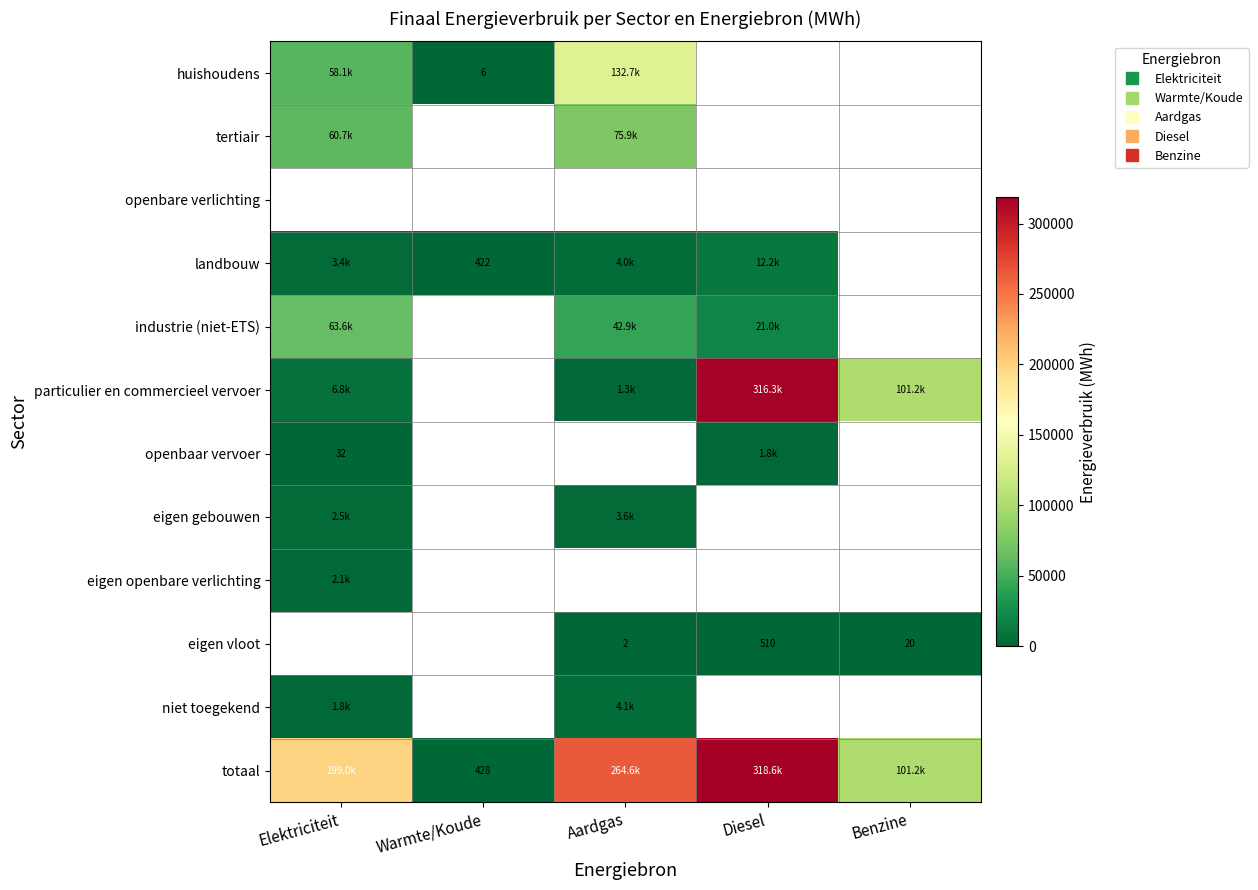

How many values in the niet toegekend series exceed 4069?

1